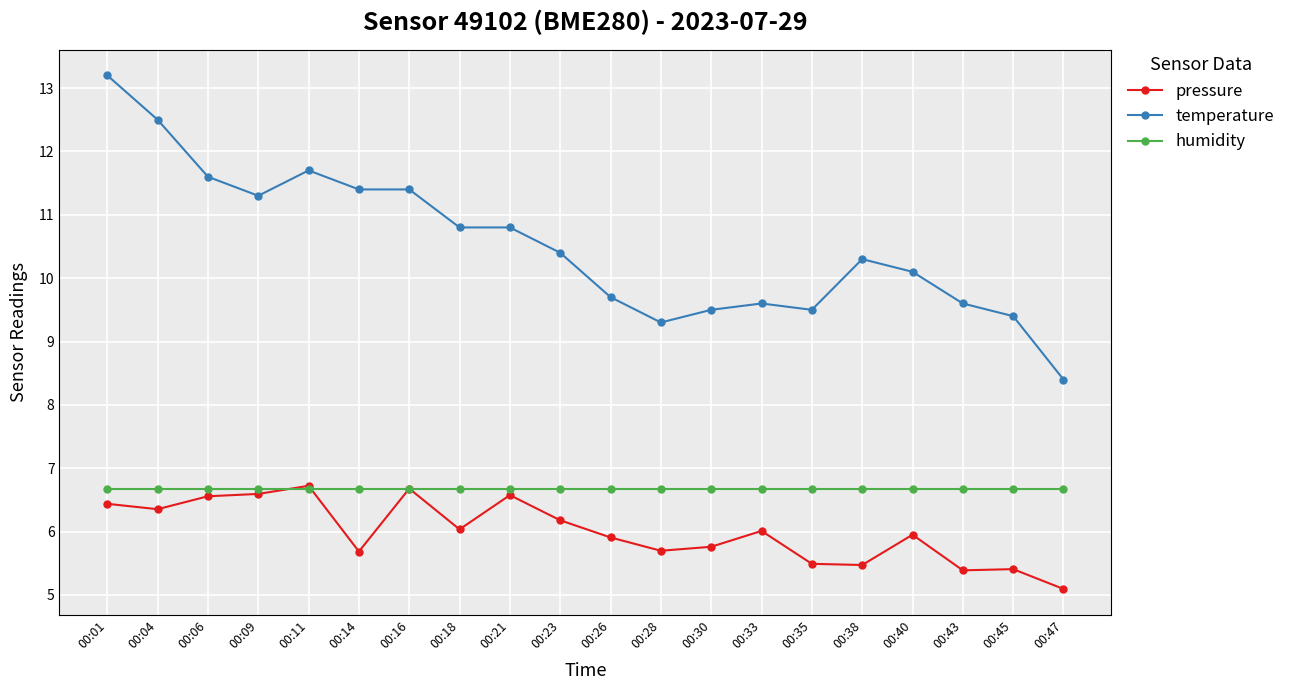

Reading left to right, extract all data points from this chart.

pressure: 6.4	6.4	6.6	6.6	6.7	5.7	6.7	6.0	6.6	6.2	5.9	5.7	5.8	6.0	5.5	5.5	6.0	5.4	5.4	5.1
temperature: 13.2	12.5	11.6	11.3	11.7	11.4	11.4	10.8	10.8	10.4	9.7	9.3	9.5	9.6	9.5	10.3	10.1	9.6	9.4	8.4
humidity: 6.7	6.7	6.7	6.7	6.7	6.7	6.7	6.7	6.7	6.7	6.7	6.7	6.7	6.7	6.7	6.7	6.7	6.7	6.7	6.7